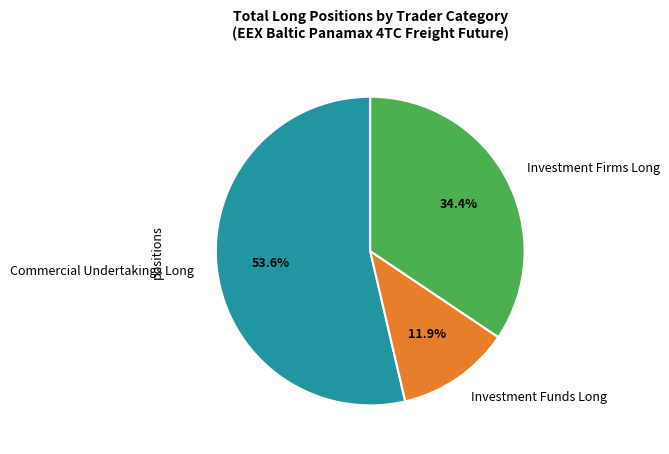

Rank the categories by value from lowest to highest.

Investment Funds Long, Investment Firms Long, Commercial Undertakings Long